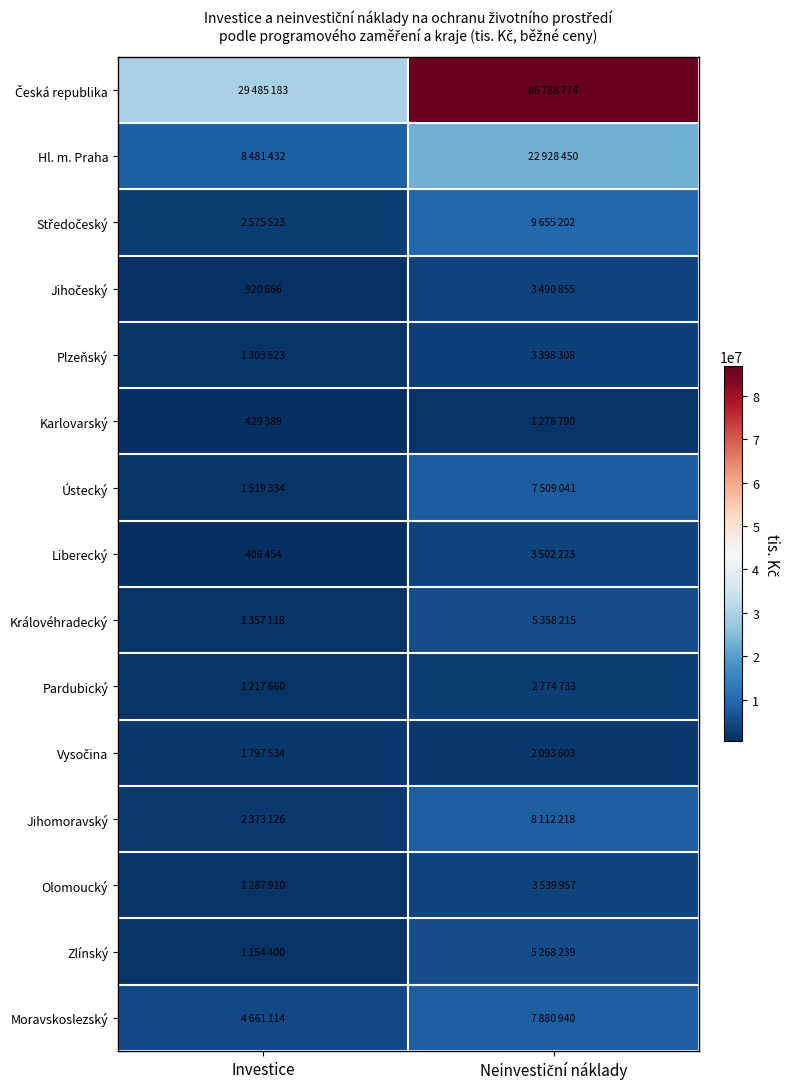

At Investice, list the series in order from smallest to largest.

Liberecký, Karlovarský, Jihočeský, Zlínský, Pardubický, Olomoucký, Plzeňský, Královéhradecký, Ústecký, Vysočina, Jihomoravský, Středočeský, Moravskoslezský, Hl. m. Praha, Česká republika